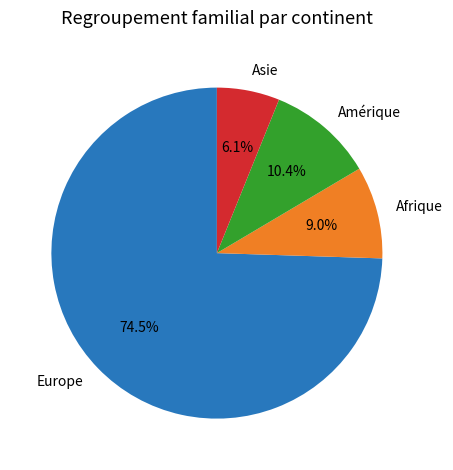

What is the ratio of the value at Afrique to the value at Asie?

1.5